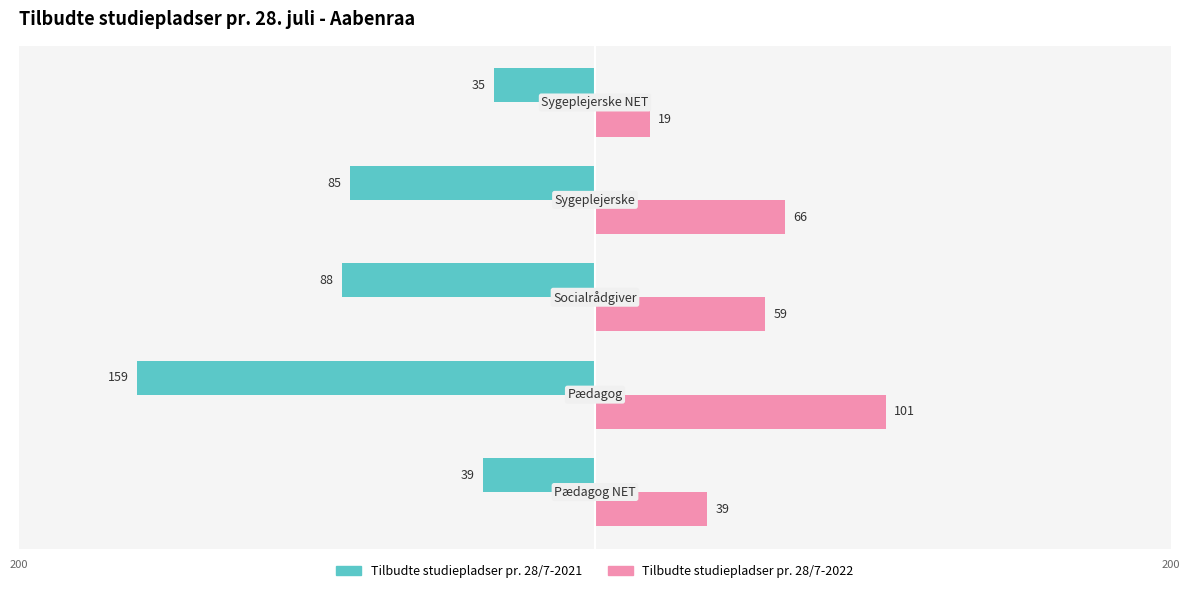

What is the highest value of the Tilbudte studiepladser pr. 28/7-2022 series?

101